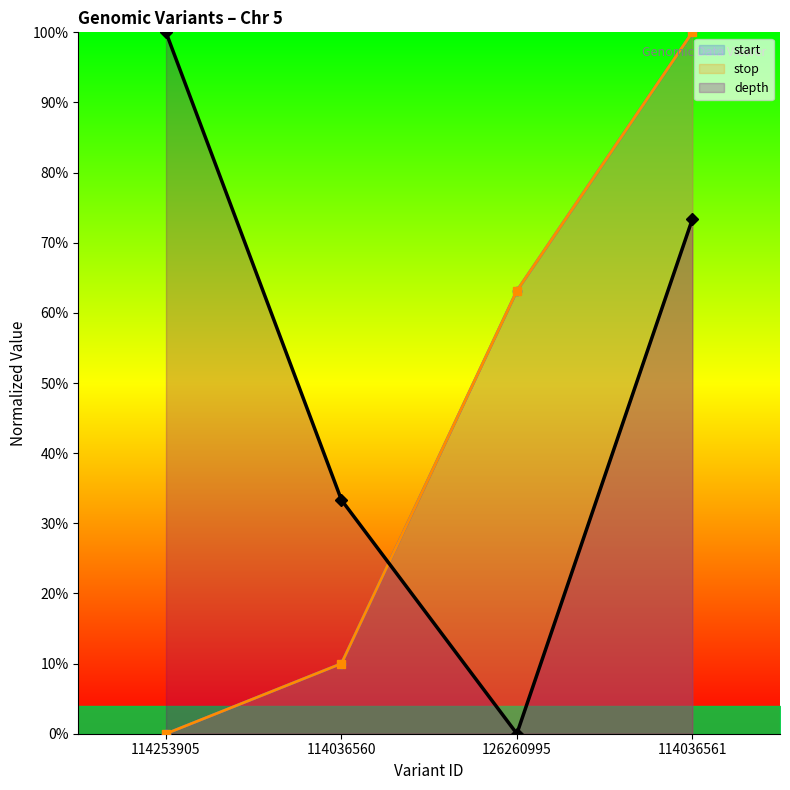

What is the average value of the stop series?

0.4